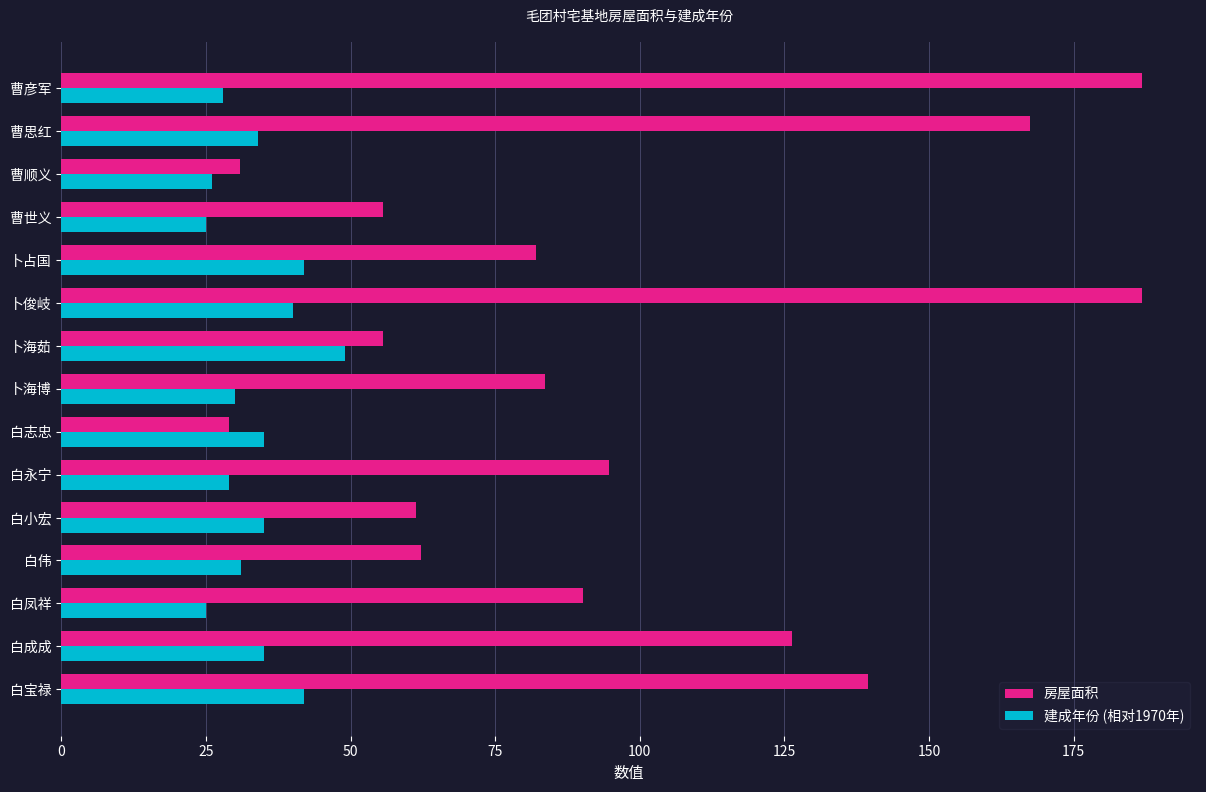

Which series has the largest range (max minus min)?

房屋面积